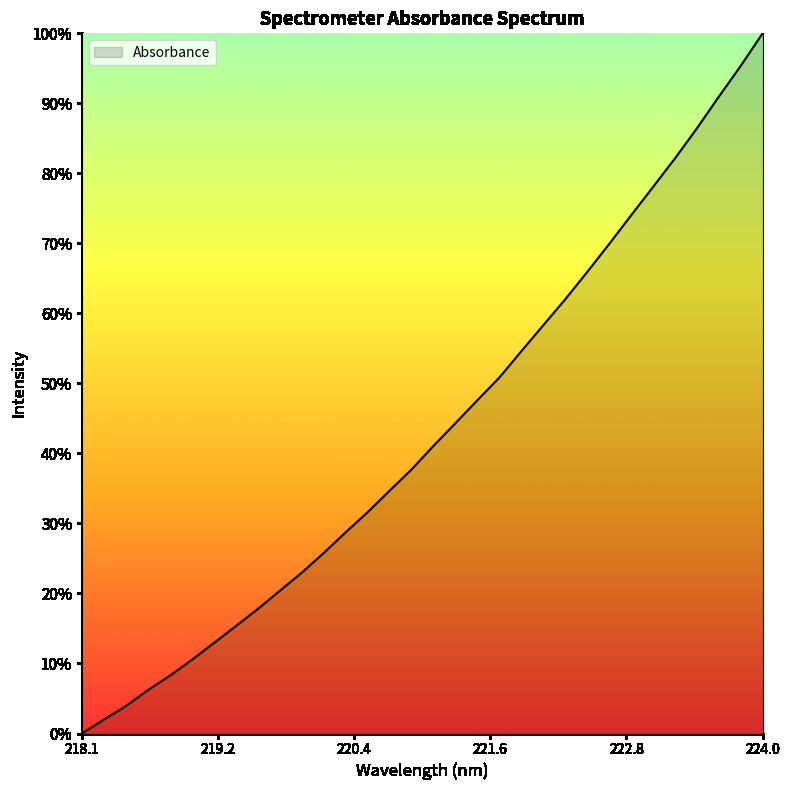

How many lines are shown in the chart?

1